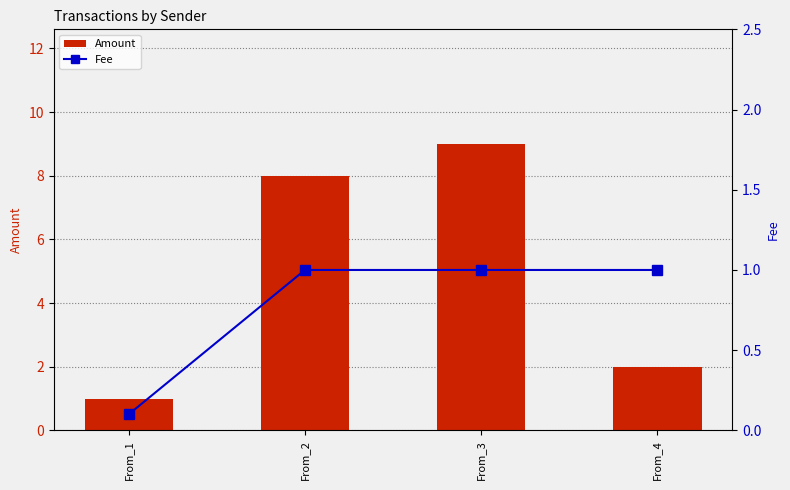

What is the greatest value displayed?

9.0